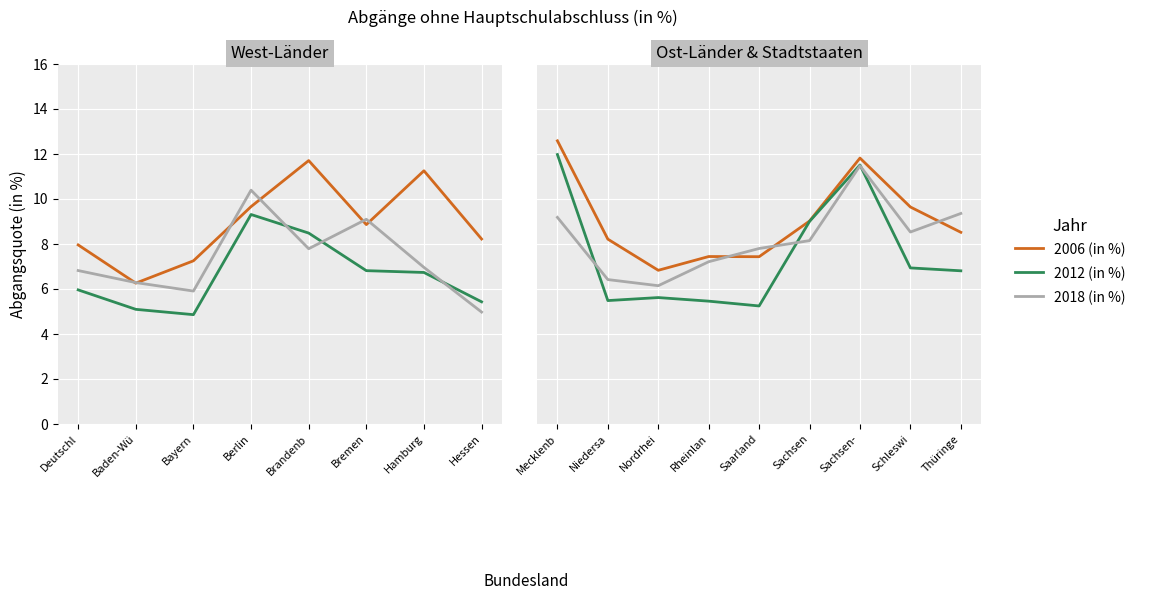

How many lines are shown in the chart?

3